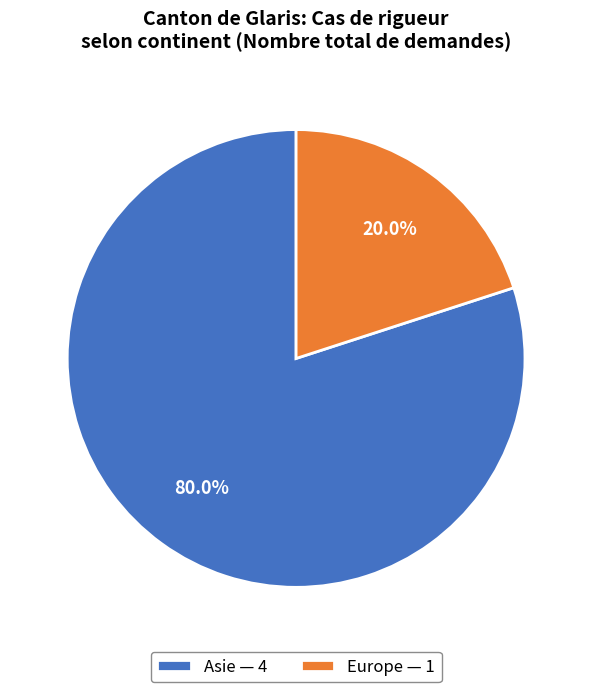

Is it true that Europe is 20% of the pie?

True